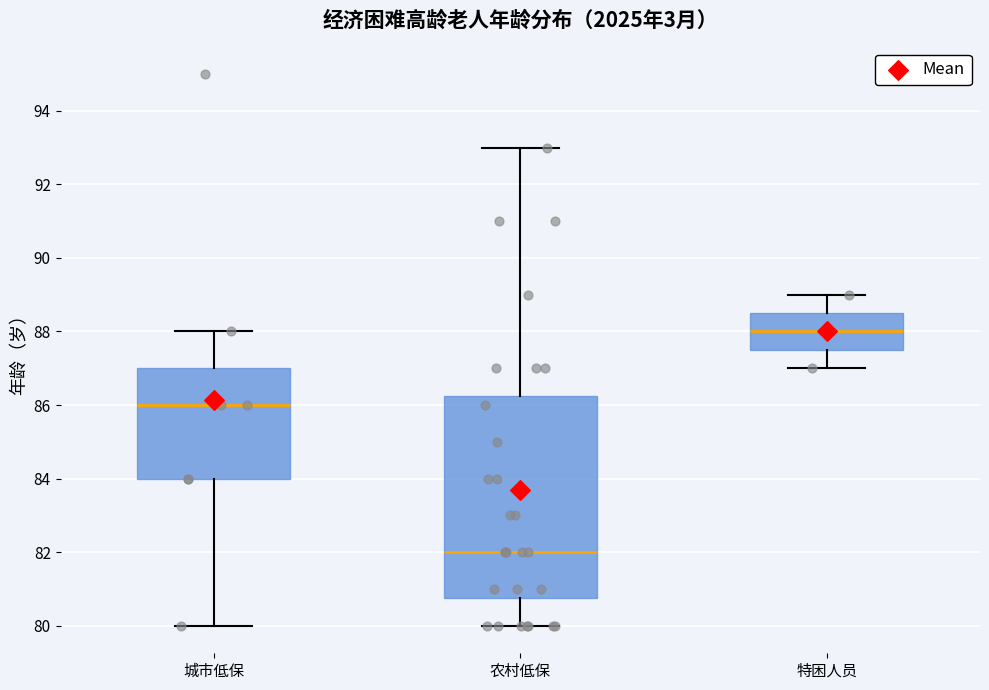

Comparing the boxes themselves (not the whiskers), which one is the tallest?

农村低保